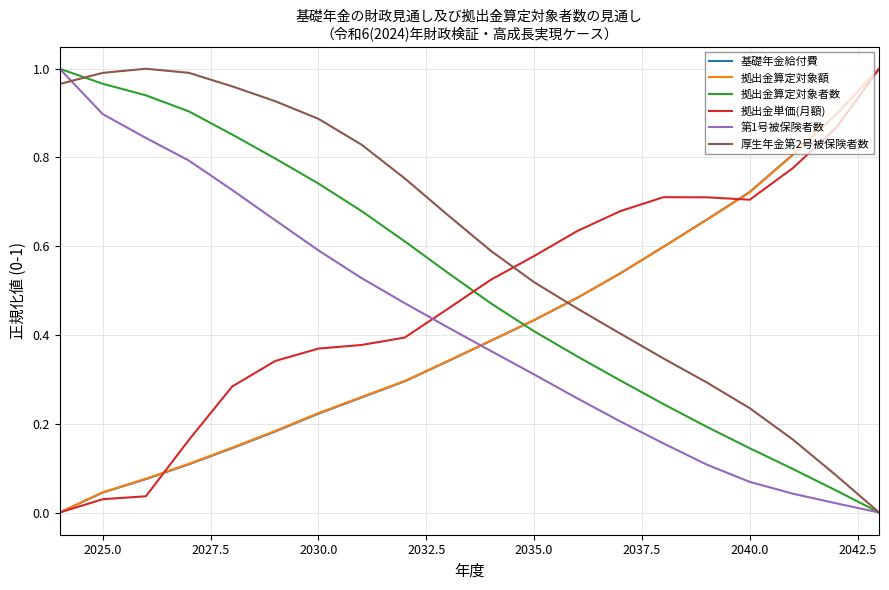

What are all the series names shown in the legend?

基礎年金給付費, 拠出金算定対象額, 拠出金算定対象者数, 拠出金単価(月額), 第1号被保険者数, 厚生年金第2号被保険者数